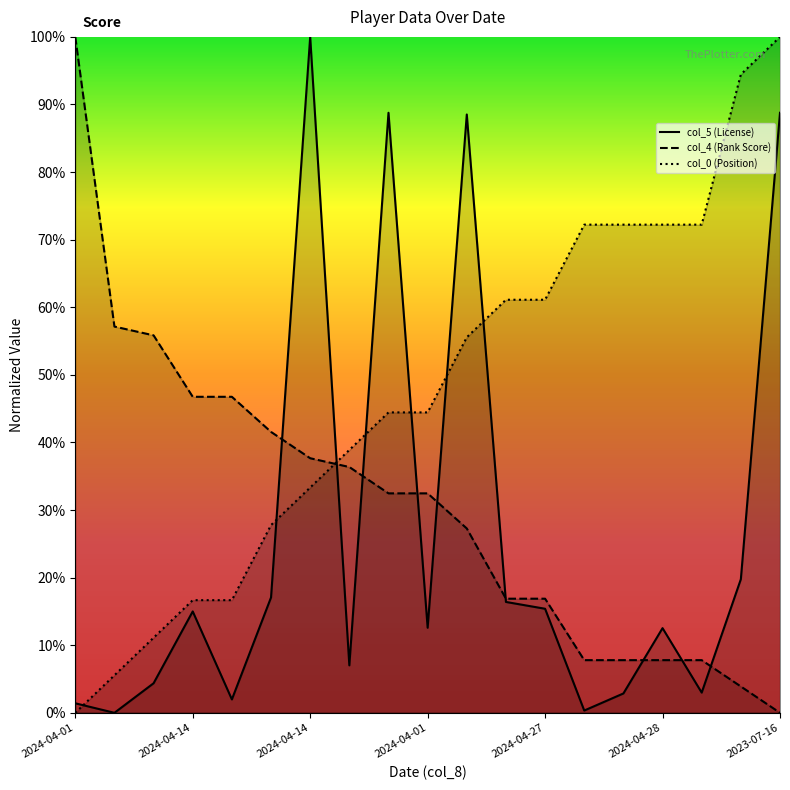

At which category does the chart reach its peak across all series?

2023-07-16